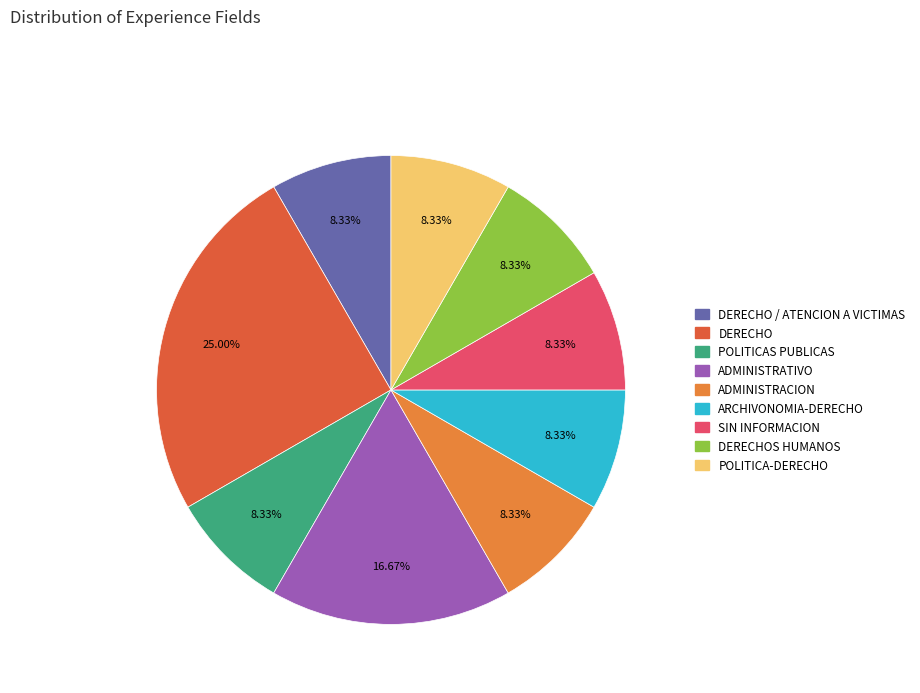

The ADMINISTRATIVO slice represents 28% of the pie. True or false?

False